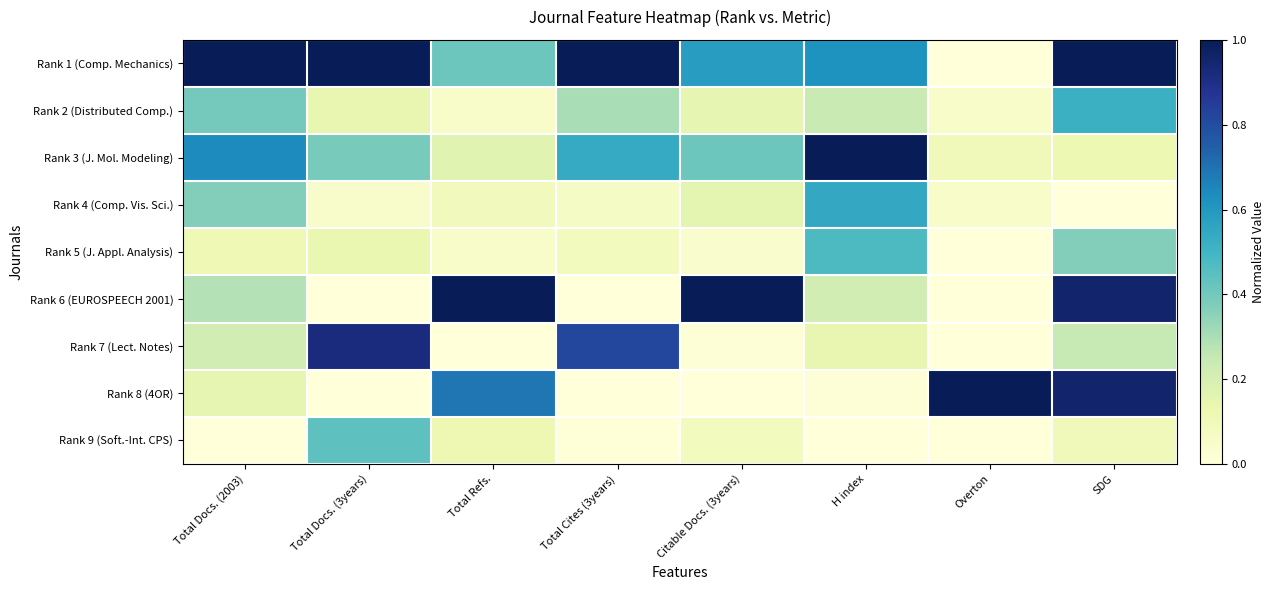

Reading left to right, list all the values displayed in this chart.

Rank 1 (Comp. Mechanics): Total Docs. (2003)=1.0	Total Docs. (3years)=1.0	Total Refs.=0.4	Total Cites (3years)=1.0	Citable Docs. (3years)=0.6	H index=0.6	Overton=0.0	SDG=1.0
Rank 2 (Distributed Comp.): Total Docs. (2003)=0.4	Total Docs. (3years)=0.1	Total Refs.=0.1	Total Cites (3years)=0.3	Citable Docs. (3years)=0.1	H index=0.2	Overton=0.1	SDG=0.5
Rank 3 (J. Mol. Modeling): Total Docs. (2003)=0.6	Total Docs. (3years)=0.4	Total Refs.=0.2	Total Cites (3years)=0.5	Citable Docs. (3years)=0.4	H index=1.0	Overton=0.1	SDG=0.1
Rank 4 (Comp. Vis. Sci.): Total Docs. (2003)=0.4	Total Docs. (3years)=0.0	Total Refs.=0.1	Total Cites (3years)=0.1	Citable Docs. (3years)=0.2	H index=0.5	Overton=0.1	SDG=0.0
Rank 5 (J. Appl. Analysis): Total Docs. (2003)=0.1	Total Docs. (3years)=0.1	Total Refs.=0.1	Total Cites (3years)=0.1	Citable Docs. (3years)=0.0	H index=0.5	Overton=0.0	SDG=0.4
Rank 6 (EUROSPEECH 2001): Total Docs. (2003)=0.3	Total Docs. (3years)=0.0	Total Refs.=1.0	Total Cites (3years)=0.0	Citable Docs. (3years)=1.0	H index=0.2	Overton=0.0	SDG=1.0
Rank 7 (Lect. Notes): Total Docs. (2003)=0.2	Total Docs. (3years)=0.9	Total Refs.=0.0	Total Cites (3years)=0.8	Citable Docs. (3years)=0.0	H index=0.1	Overton=0.0	SDG=0.2
Rank 8 (4OR): Total Docs. (2003)=0.1	Total Docs. (3years)=0.0	Total Refs.=0.7	Total Cites (3years)=0.0	Citable Docs. (3years)=0.0	H index=0.0	Overton=1.0	SDG=1.0
Rank 9 (Soft.-Int. CPS): Total Docs. (2003)=0.0	Total Docs. (3years)=0.4	Total Refs.=0.1	Total Cites (3years)=0.0	Citable Docs. (3years)=0.1	H index=0.0	Overton=0.0	SDG=0.1